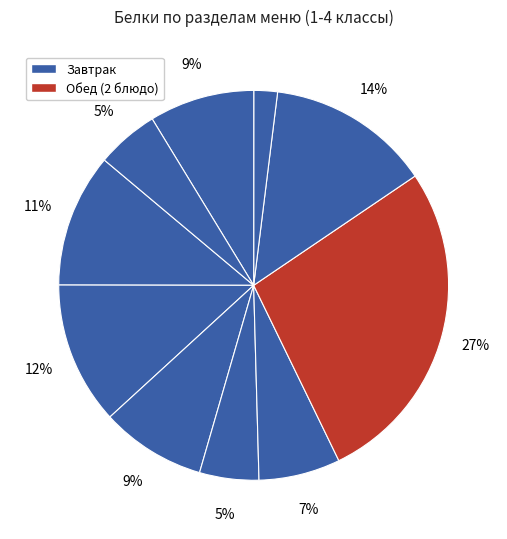

Count the number of slices in the pie.

10